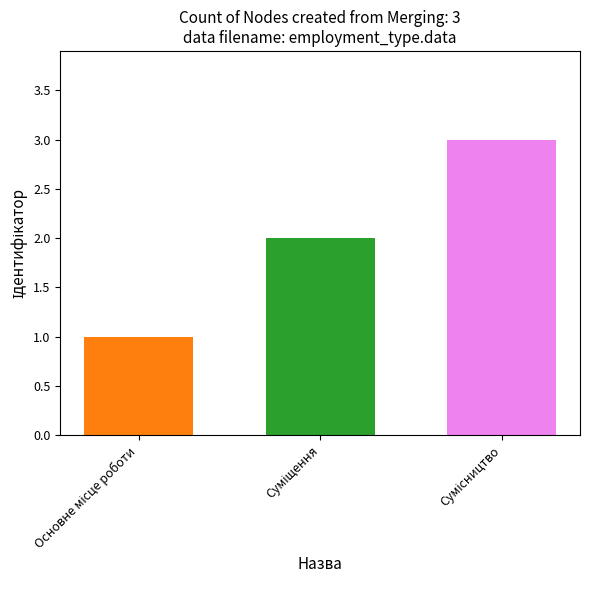

What is the maximum value shown in the chart?

3